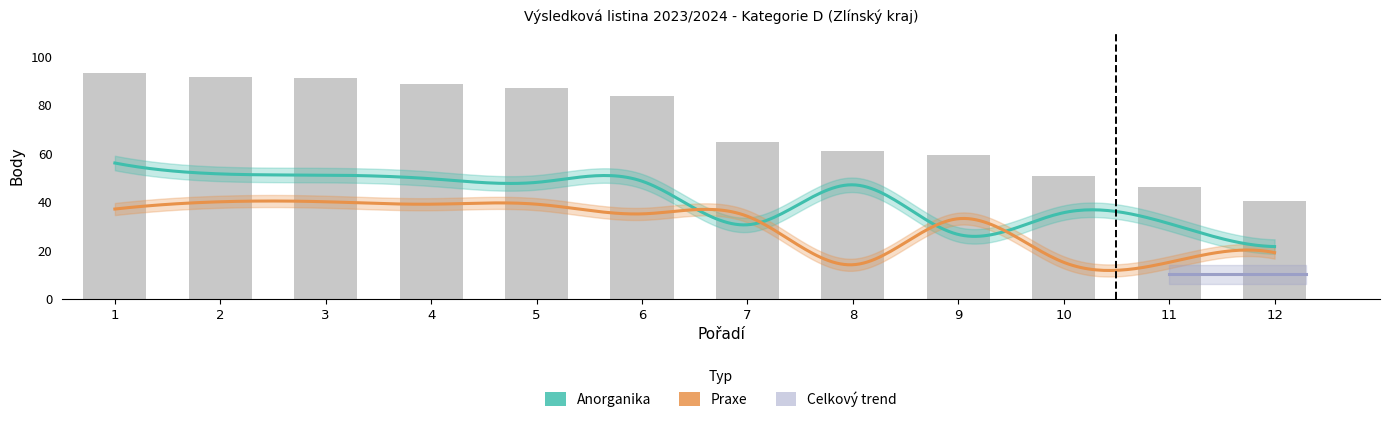

Where is Celkem nearest to the value 66?

7